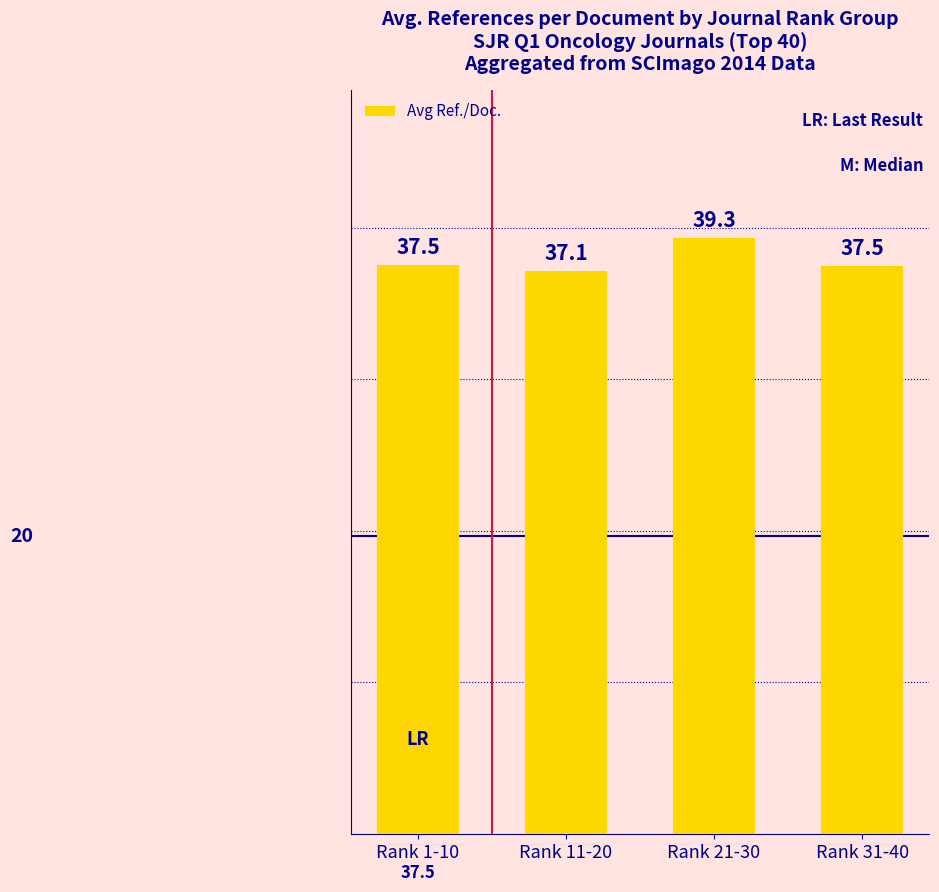

What is the average value?

37.9